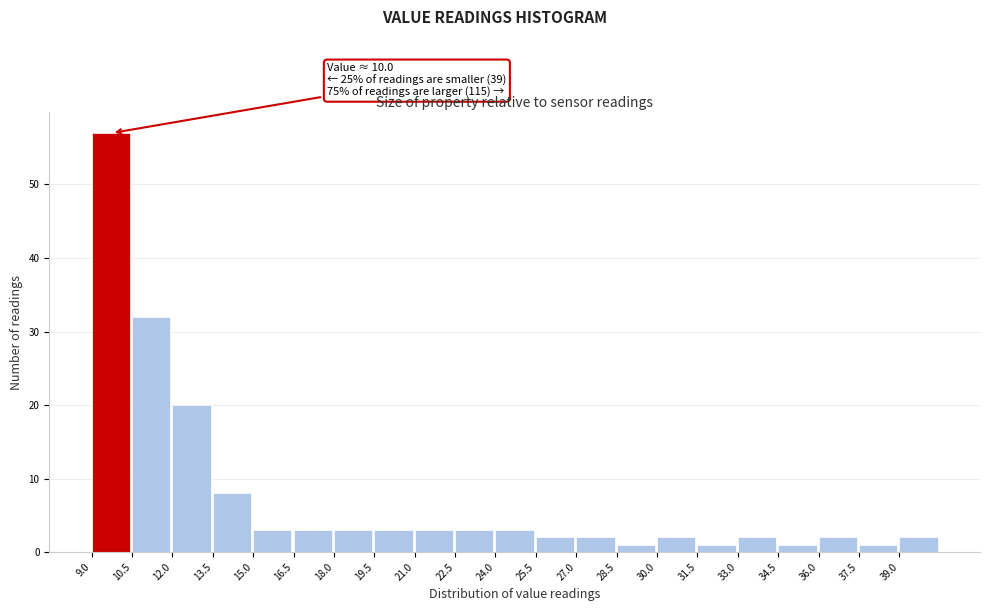

Over which range of the x-axis is the bar tallest?

9.0 to 10.5